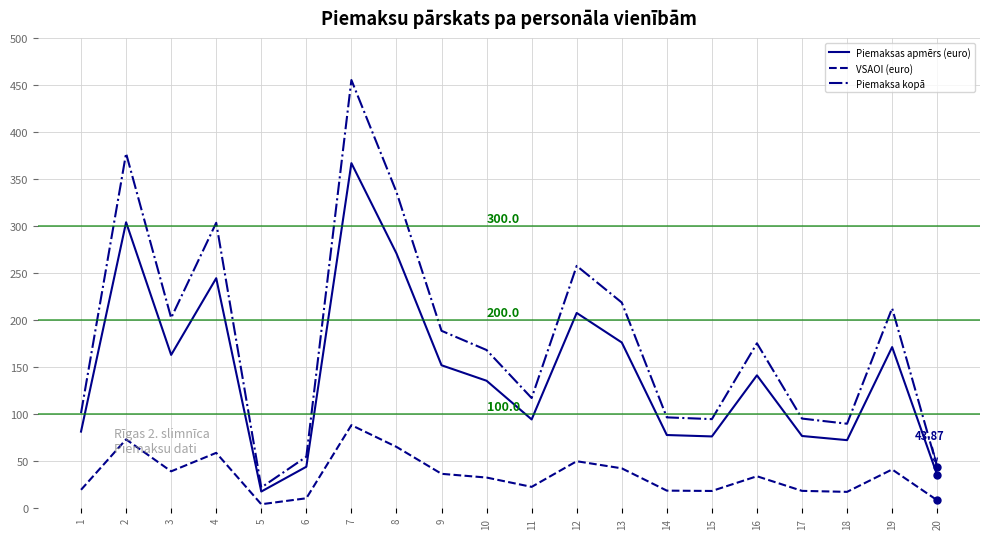

Which series has the largest range (max minus min)?

Piemaksa kopā